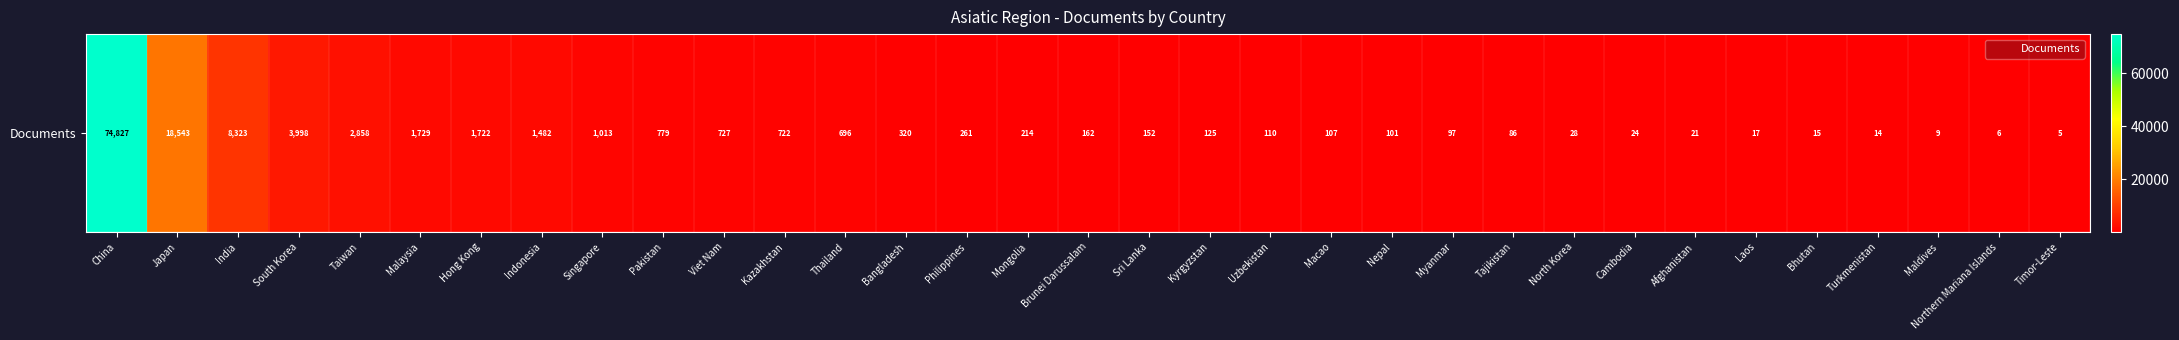

At which category does the chart reach its peak across all series?

China